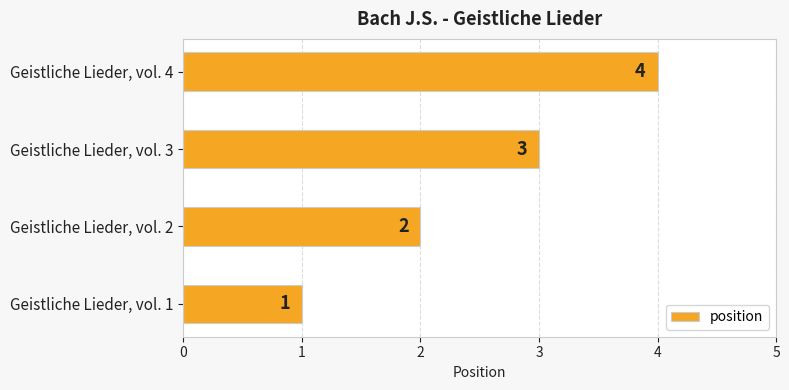

The value at Geistliche Lieder, vol. 4 is 4. True or false?

True